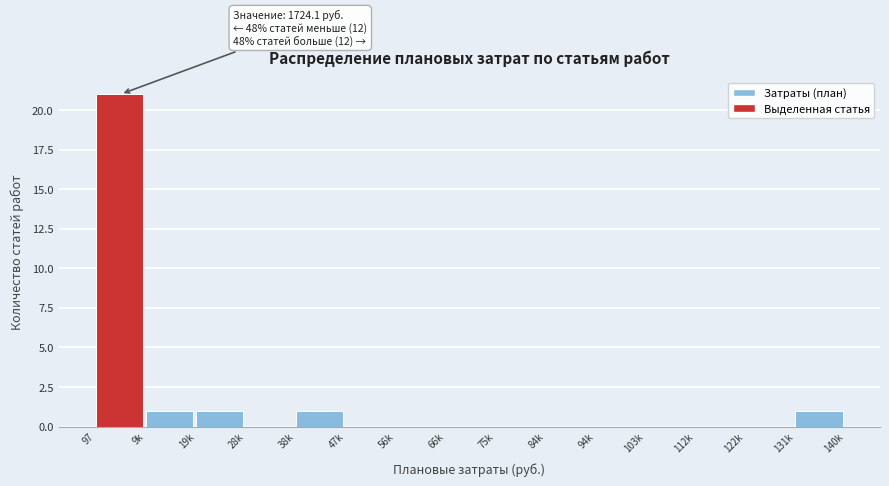

Reading right to left, extract all data points from this chart.

131k=1	122k=0	112k=0	103k=0	94k=0	84k=0	75k=0	66k=0	56k=0	47k=0	38k=1	28k=0	19k=1	9k=1	97=21